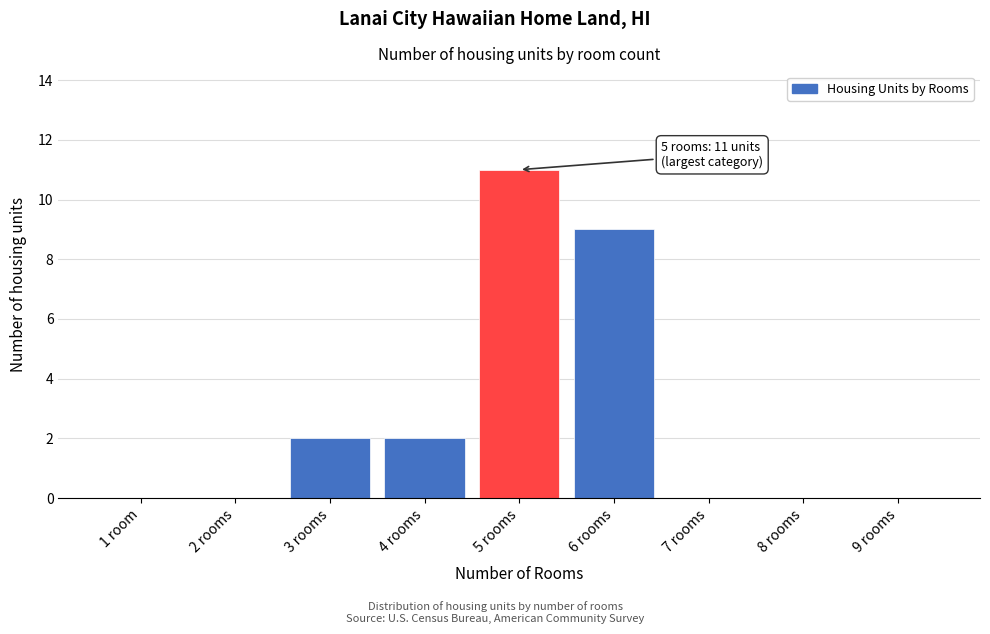

Reading right to left, what are all the values shown in this chart?

9 rooms=0	8 rooms=0	7 rooms=0	6 rooms=9	5 rooms=11	4 rooms=2	3 rooms=2	2 rooms=0	1 room=0